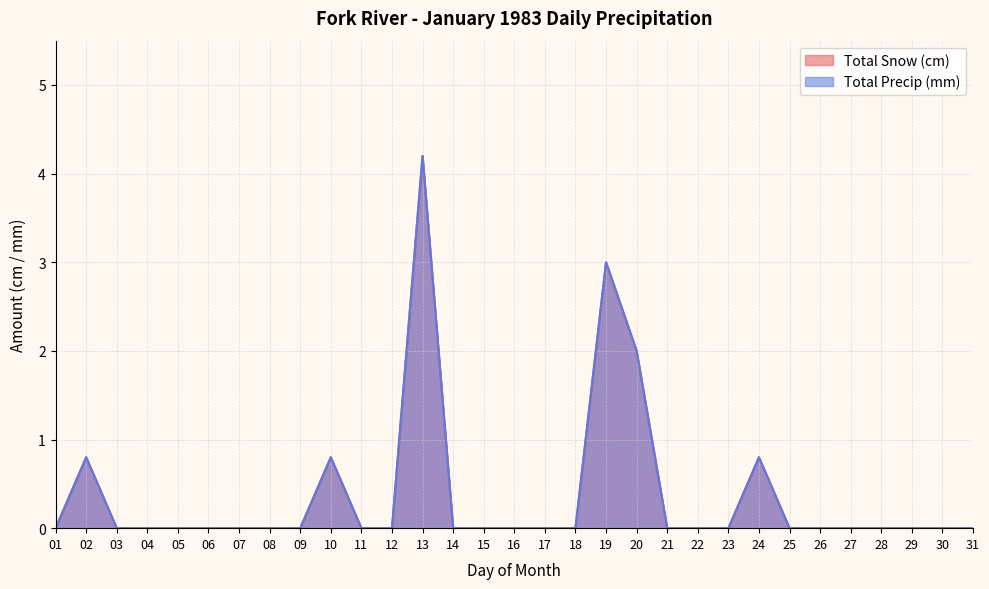

How many series are shown in this chart?

2